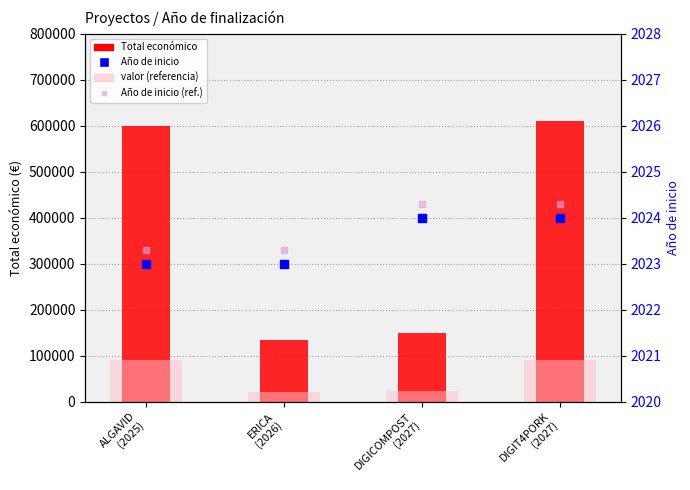

Which series has the largest total across all categories?

Total económico